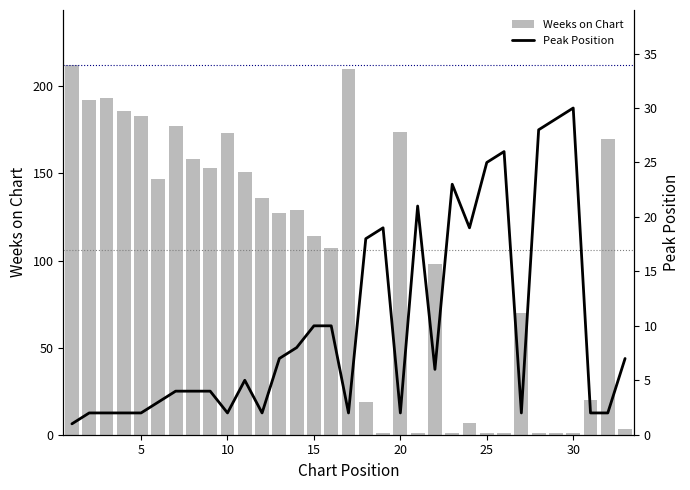

What is the difference between the second highest and second lowest values in the Weeks on Chart series?

209